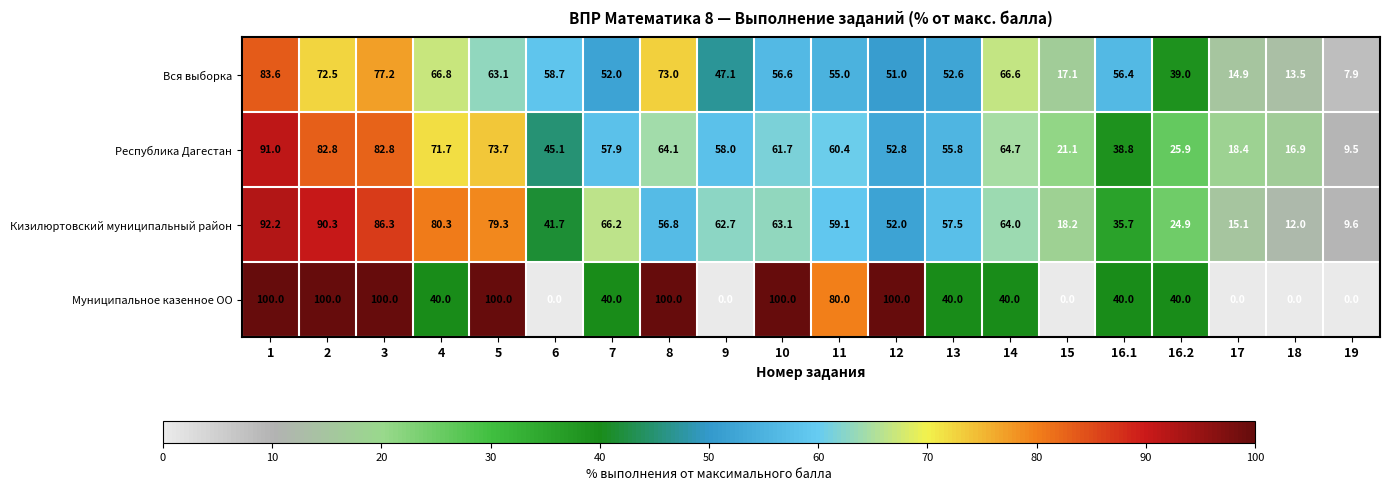

True or false: Республика Дагестан has a value of 58.0 at 9.

True